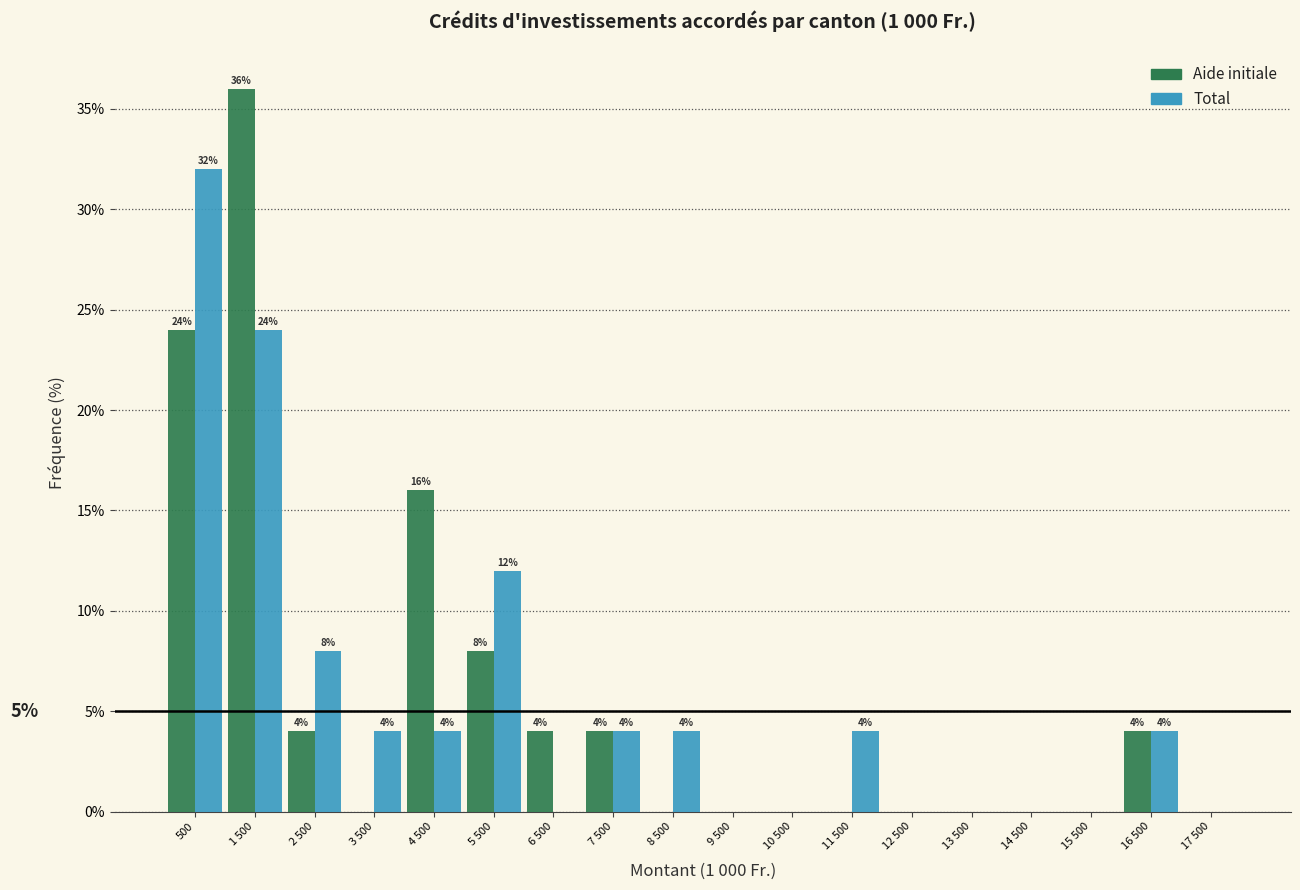

Reading right to left, list all the values displayed in this chart.

Aide initiale: 17 500=0	16 500=4	15 500=0	14 500=0	13 500=0	12 500=0	11 500=0	10 500=0	9 500=0	8 500=0	7 500=4	6 500=4	5 500=8	4 500=16	3 500=0	2 500=4	1 500=36	500=24
Total: 17 500=0	16 500=4	15 500=0	14 500=0	13 500=0	12 500=0	11 500=4	10 500=0	9 500=0	8 500=4	7 500=4	6 500=0	5 500=12	4 500=4	3 500=4	2 500=8	1 500=24	500=32